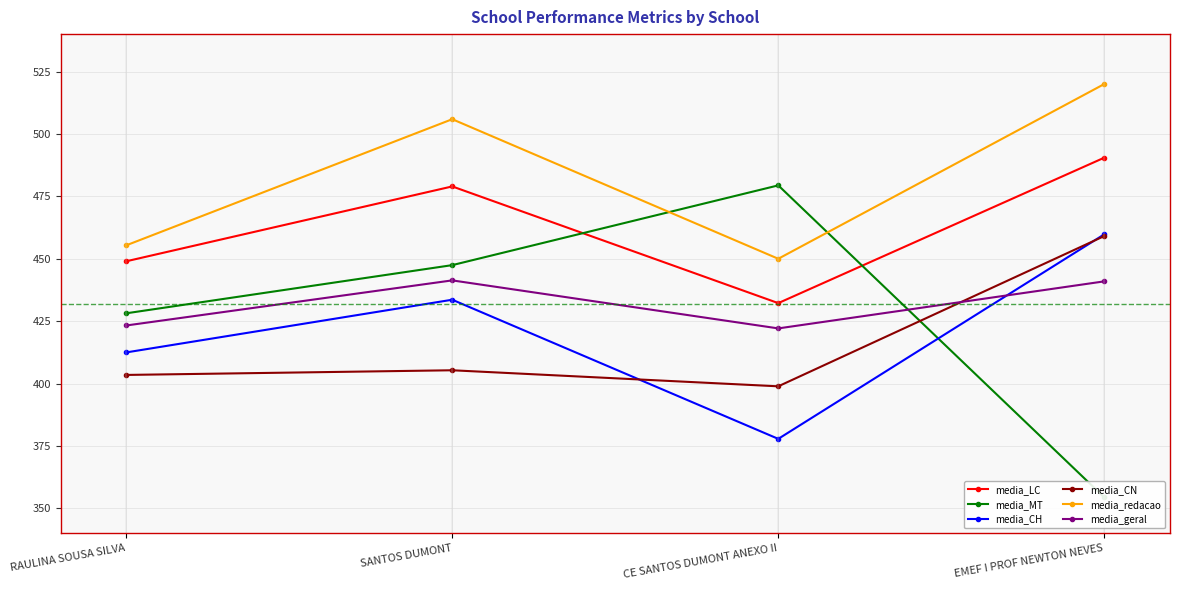

True or false: media_LC has a value of 479.0 at SANTOS DUMONT.

True